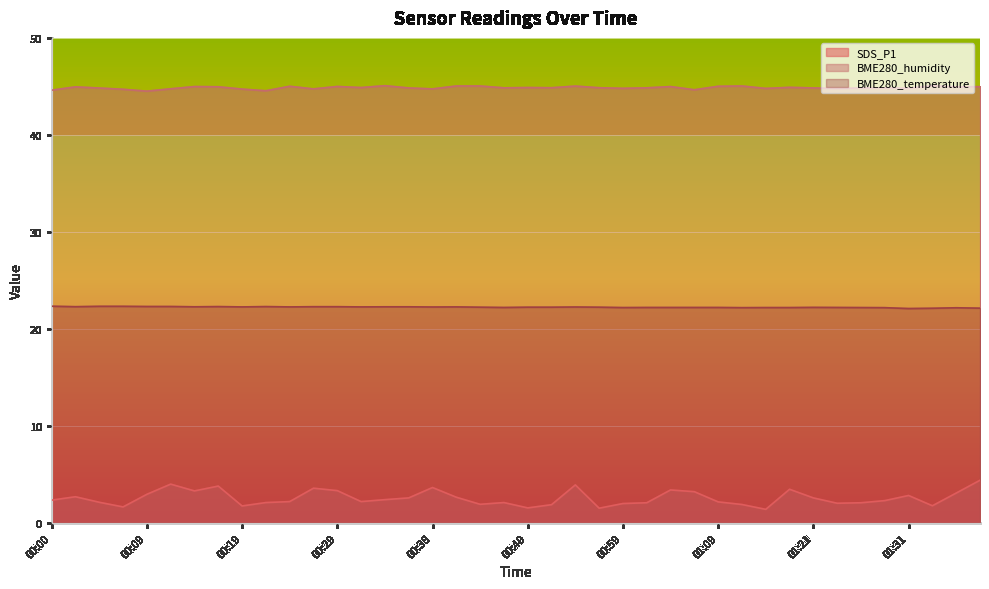

Which series has the largest total across all categories?

BME280_humidity